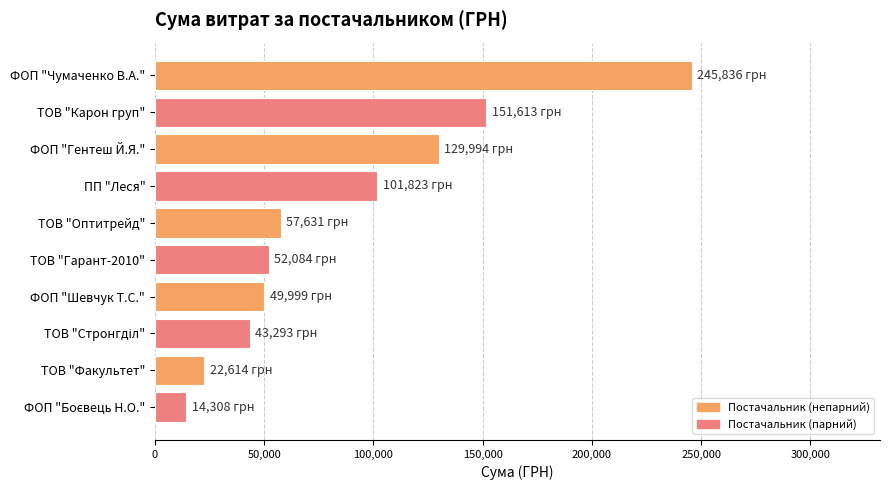

How many values are below 57631?

5